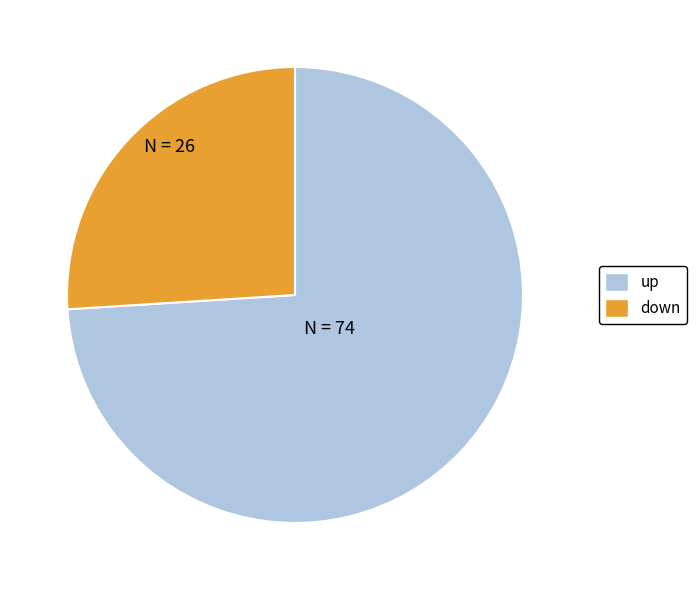

Count the number of slices in the pie.

2